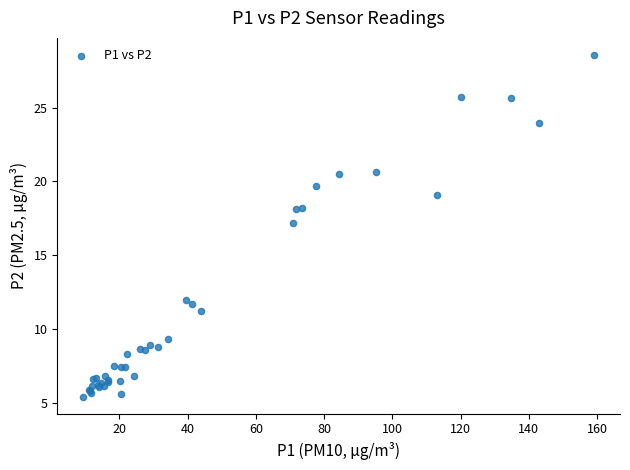

What Y value in the scatter plot is closest to 16?

17.2